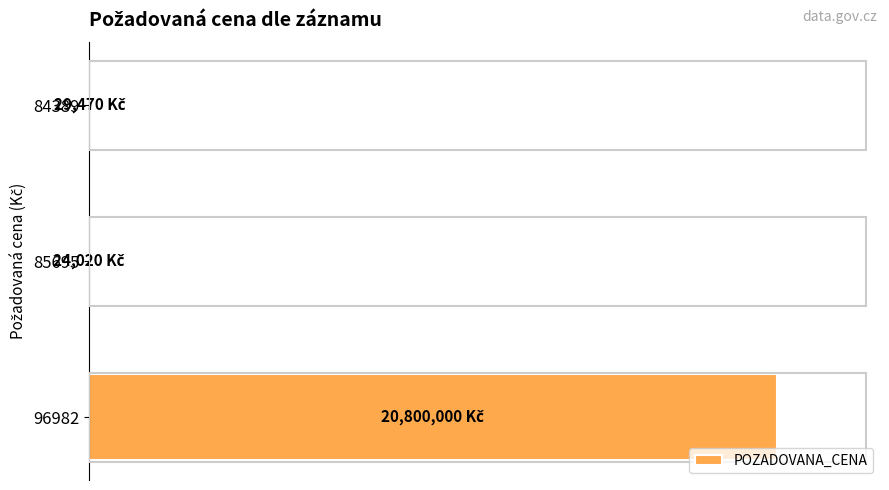

What is the smallest value displayed?

24020